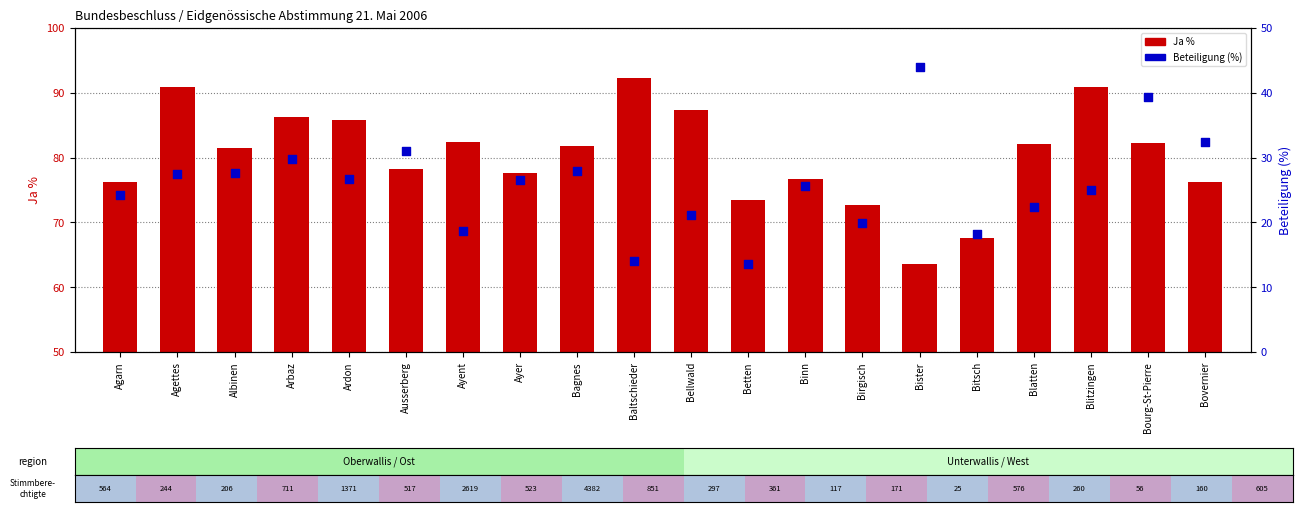

Which series has the largest Y range (max minus min)?

Beteiligung (%)